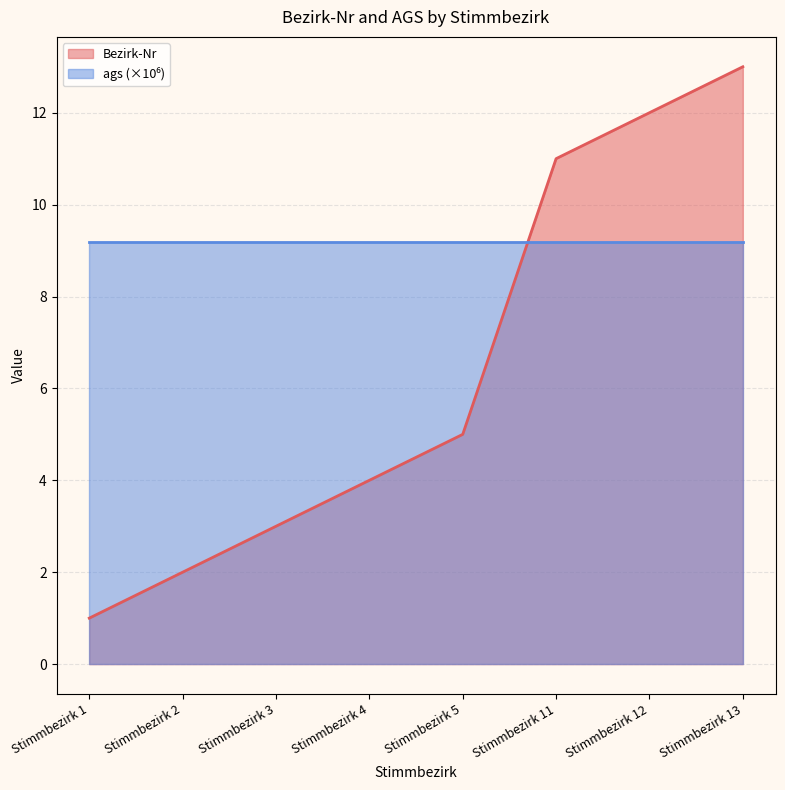

At which label is Bezirk-Nr closest to 7?

Stimmbezirk 5